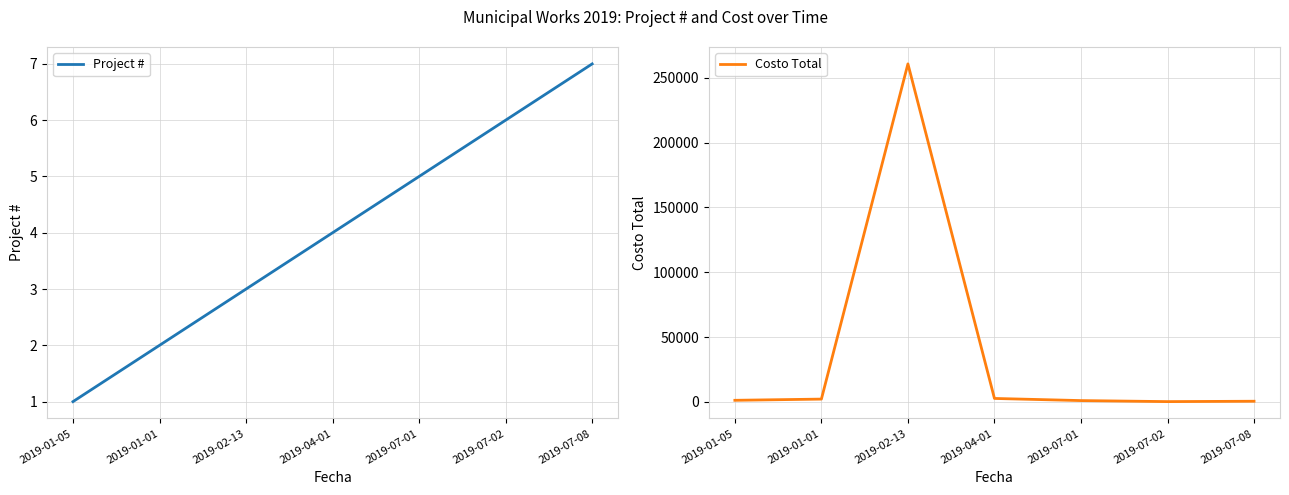

Rank the categories by Project # value from lowest to highest.

2019-01-05, 2019-01-01, 2019-02-13, 2019-04-01, 2019-07-01, 2019-07-02, 2019-07-08